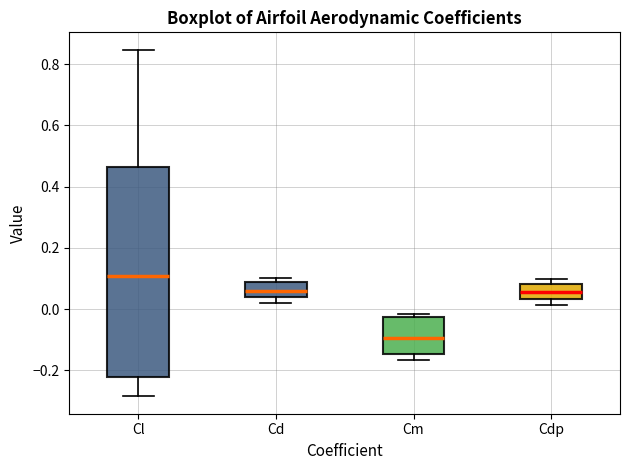

Reading left to right, transcribe this box plot: for each box, give where its median line is, the range the box spans, and where its two whiskers end, as read against the y-axis. The values are not printed on the chart, so give them approximately, as read against the axis.

Cl: median 0.10, box -0.22 to 0.46, whiskers -0.28 to 0.84
Cd: median 0.06, box 0.04 to 0.08, whiskers 0.02 to 0.10
Cm: median -0.10, box -0.14 to -0.02, whiskers -0.16 to -0.02 (just above the box's upper edge)
Cdp: median 0.06, box 0.04 to 0.08, whiskers 0.02 to 0.10